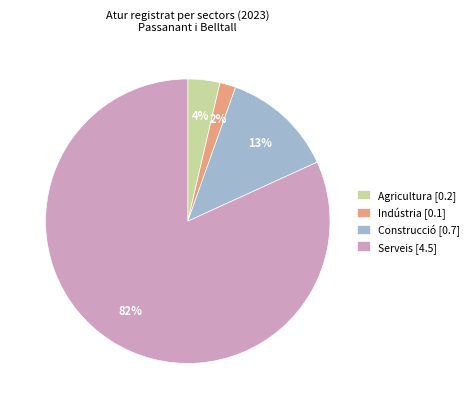

What is the smallest slice in the pie chart?

Indústria [0.1]